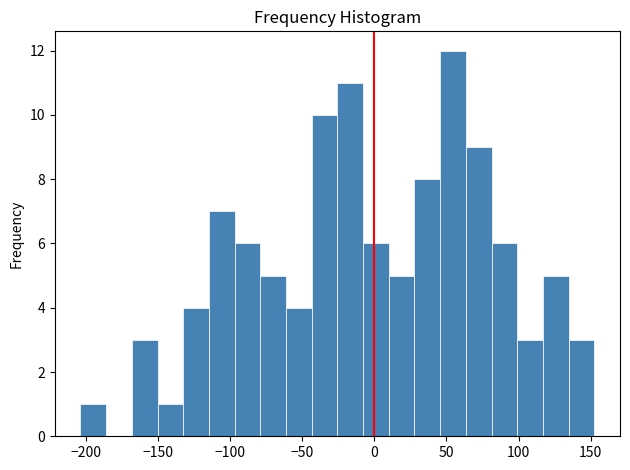

Around what value on the x-axis is the tallest bar? Give the approximate position of its centre, as read against the axis.

55